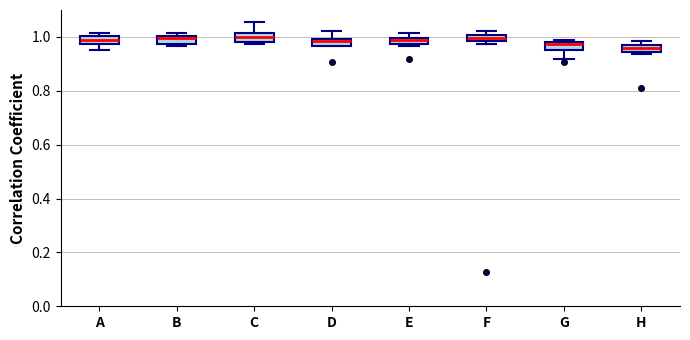

Where is the lower edge of the box for C on the y-axis? The values are not printed on the chart, so give them approximately, as read against the axis.

0.98